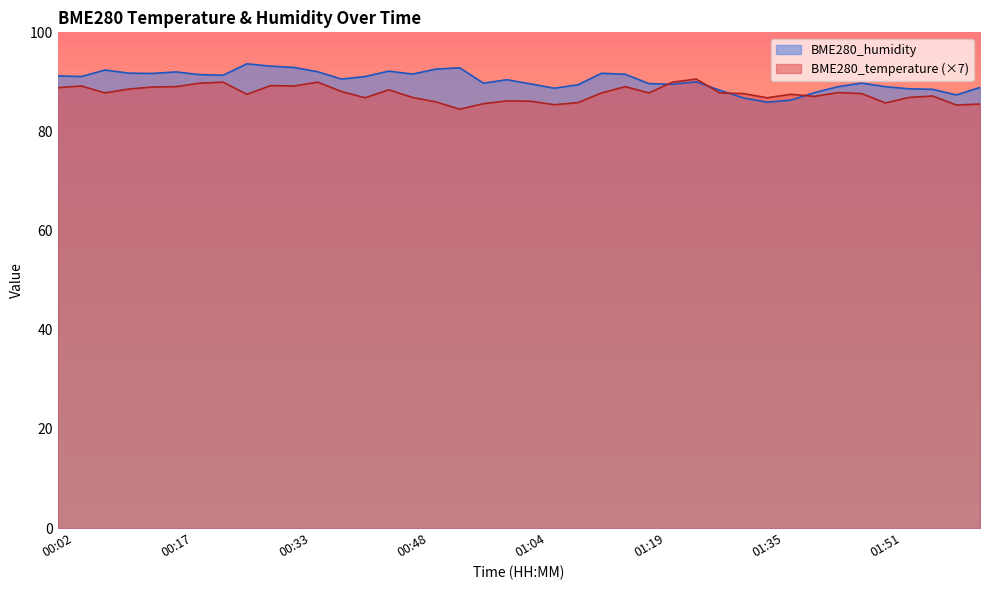

Which series has the largest total across all categories?

BME280_humidity